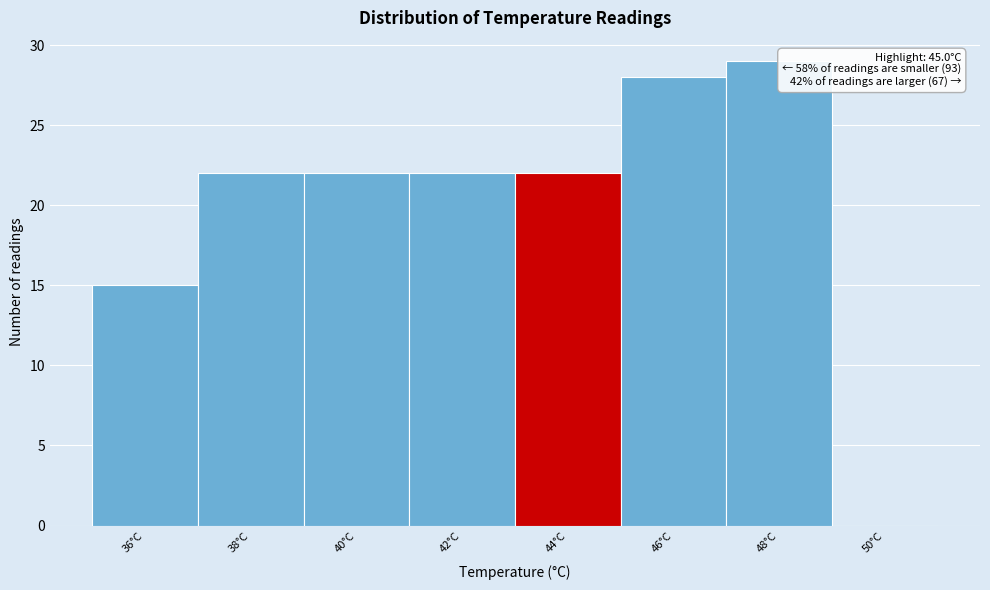

Reading left to right, extract all data points from this chart.

36°C=15	38°C=22	40°C=22	42°C=22	44°C=22	46°C=28	48°C=29	50°C=0